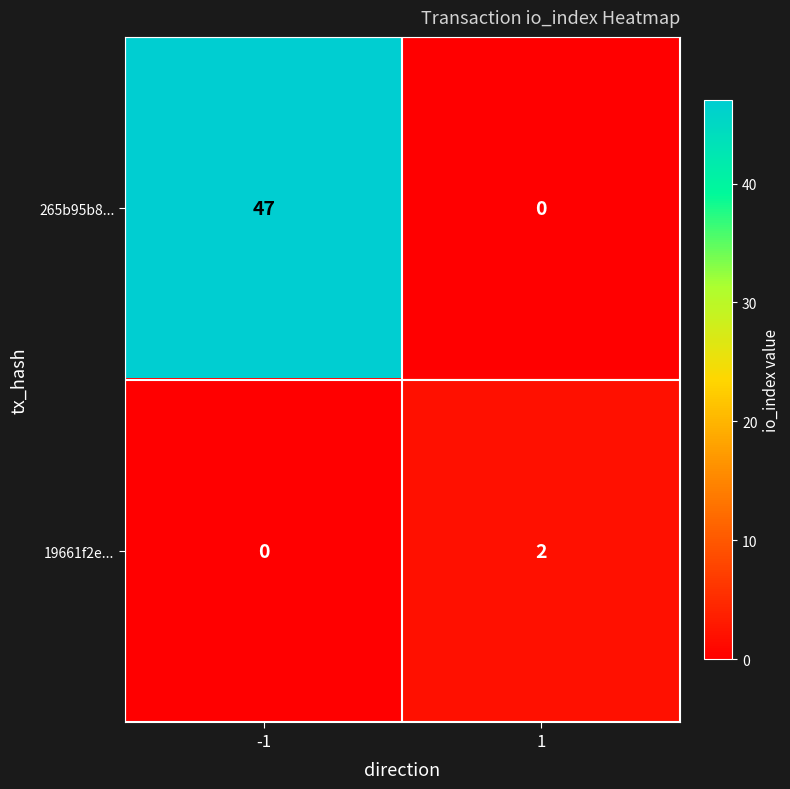

What is the average value of the 265b95b8... series?

24